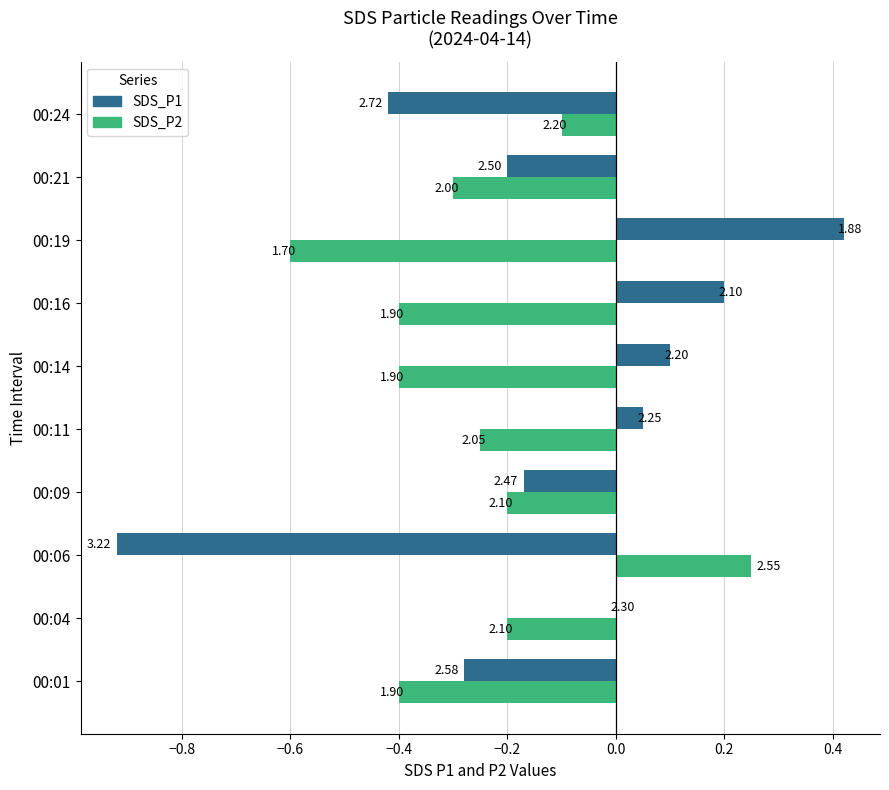

What are all the series names shown in the legend?

SDS_P1, SDS_P2